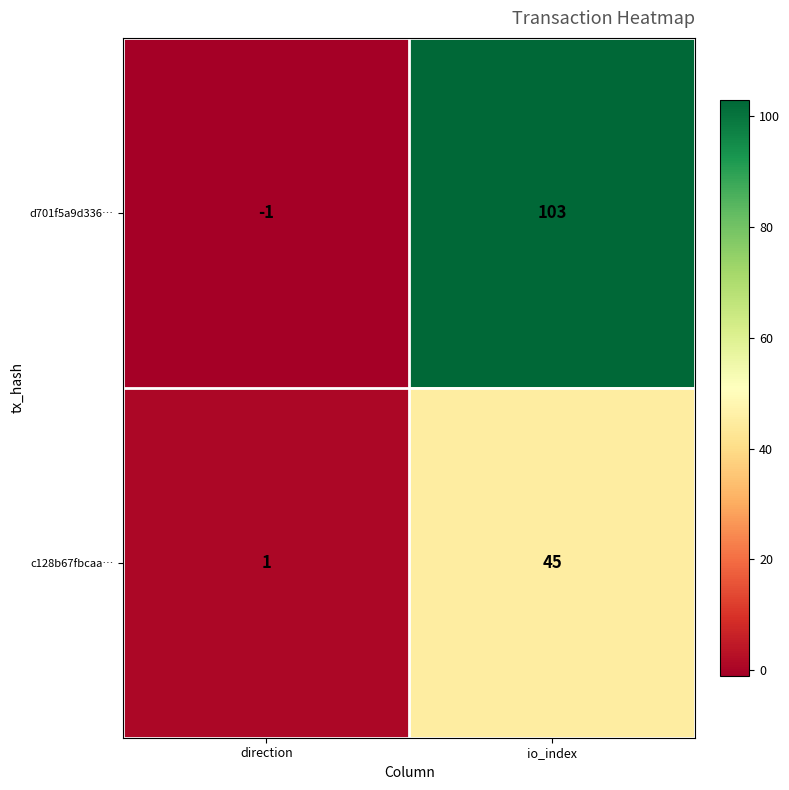

What is the smallest value displayed?

-1